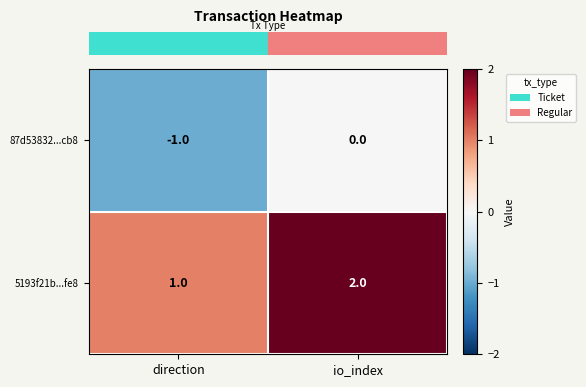

List the series in order of their overall mean, lowest first.

87d53832...cb8, 5193f21b...fe8